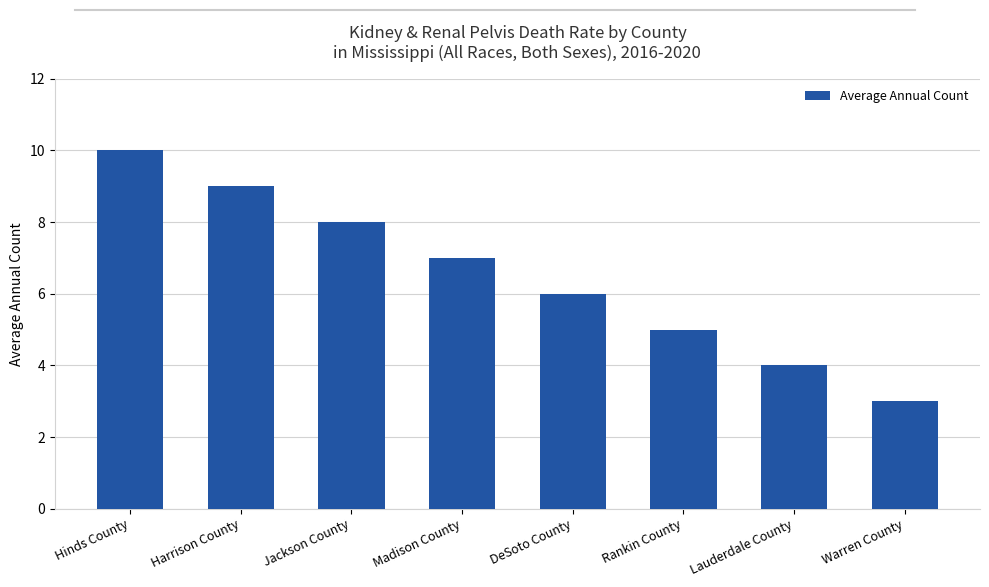

The value at Madison County is 7. True or false?

True